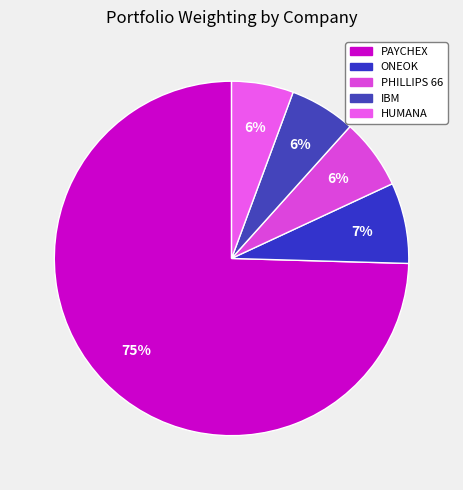

What is the largest slice in the pie chart?

PAYCHEX INC